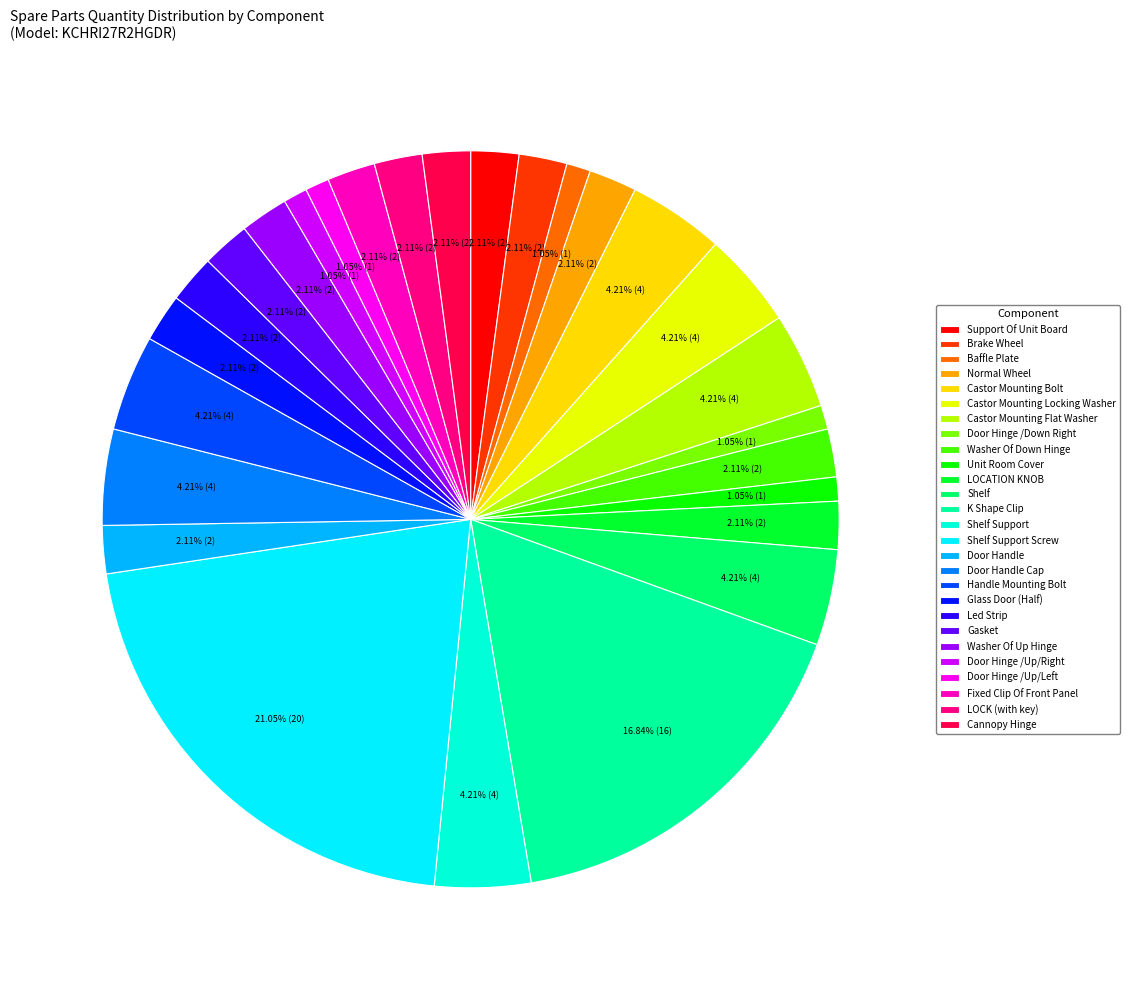

To the nearest percent, what percentage of the pie is Fixed Clip Of Front Panel?

2%